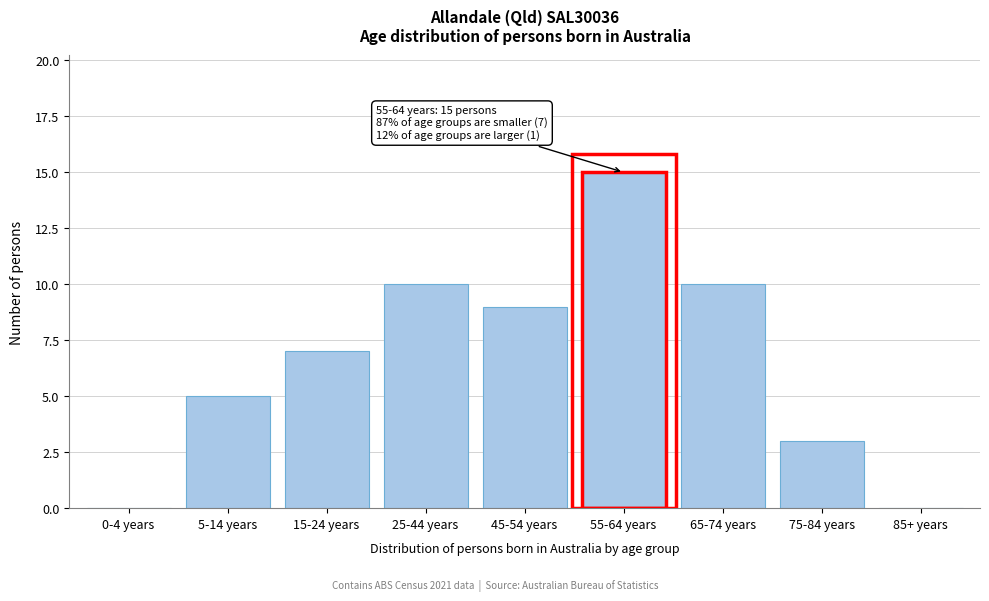

Reading right to left, extract all data points from this chart.

85+ years=0	75-84 years=3	65-74 years=10	55-64 years=15	45-54 years=9	25-44 years=10	15-24 years=7	5-14 years=5	0-4 years=0